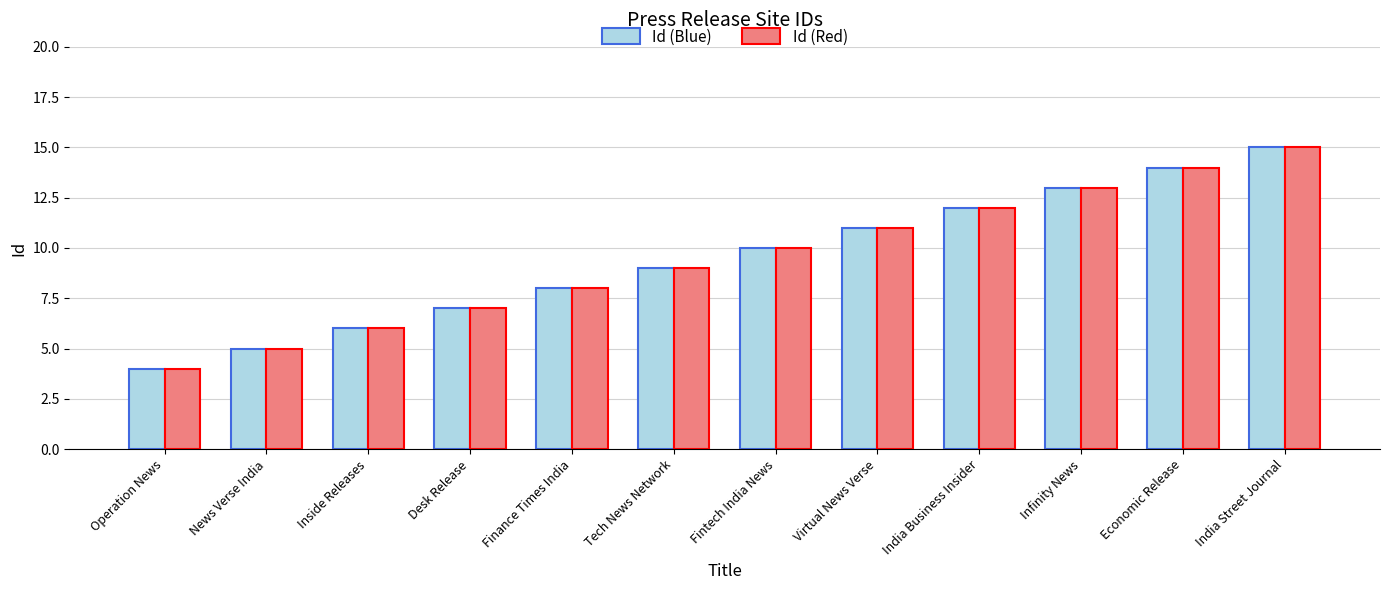

Are the bars horizontal?

No